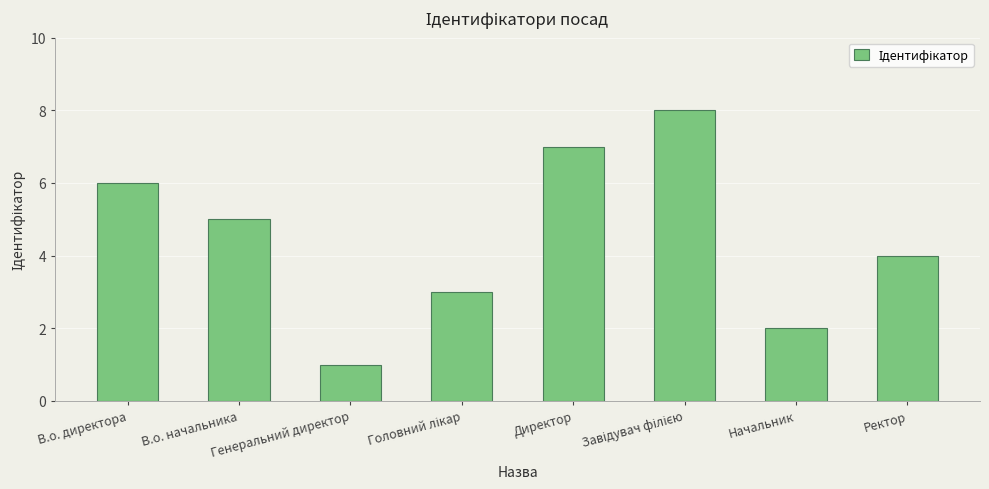

What is the sum of all values?

36